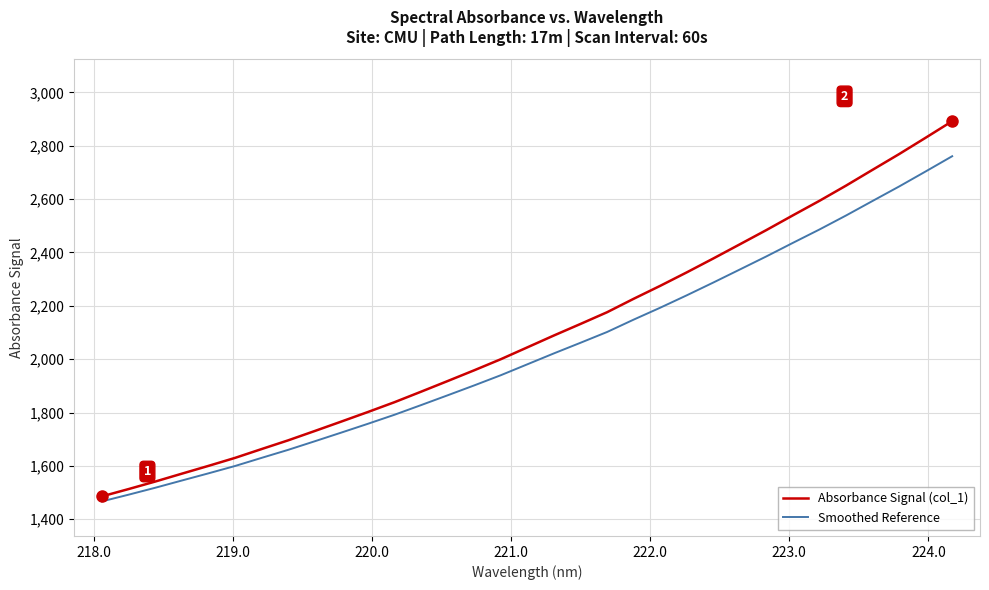

Which series has the largest range (max minus min)?

Absorbance Signal (col_1)